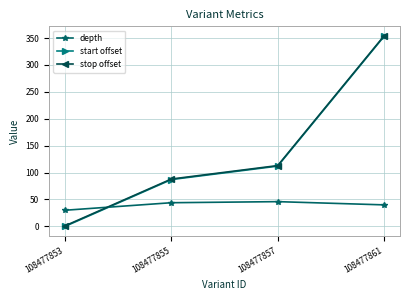

True or false: stop offset has a value of 45 at 108477857.

False